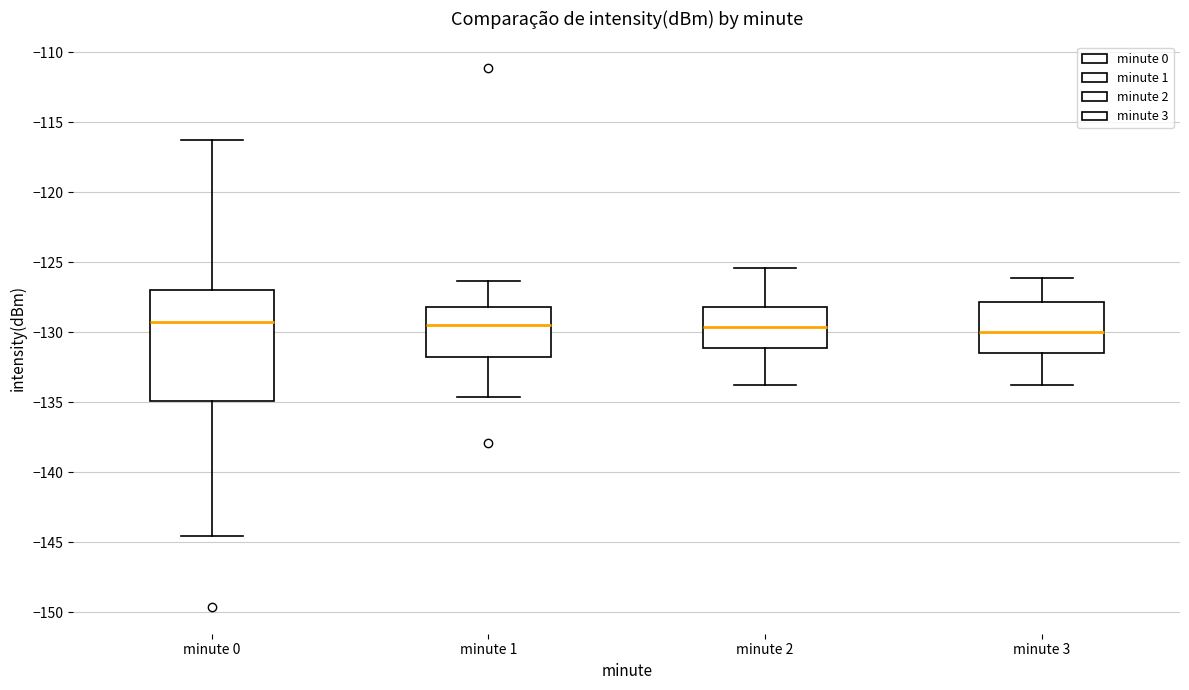

Where is the lower edge of the box for minute 2 on the y-axis? The values are not printed on the chart, so give them approximately, as read against the axis.

-131.0